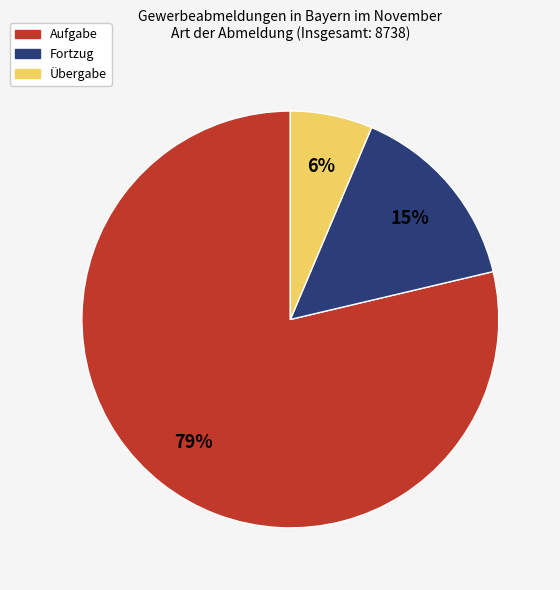

Which has a higher value, Übergabe or Aufgabe?

Aufgabe